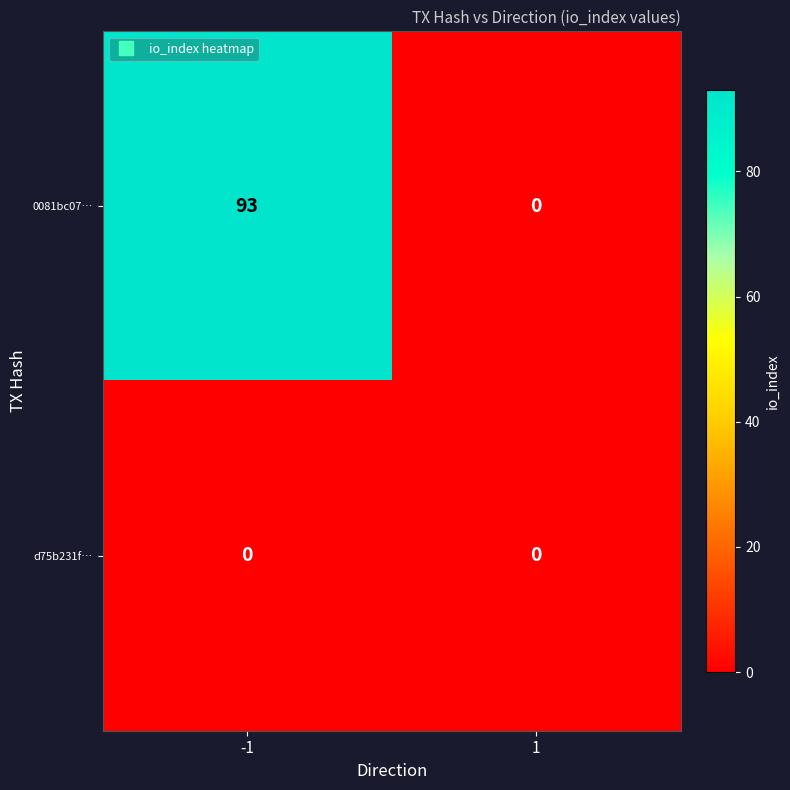

Reading left to right, transcribe all the data shown in this chart.

0081bc07…: 93	0
d75b231f…: 0	0